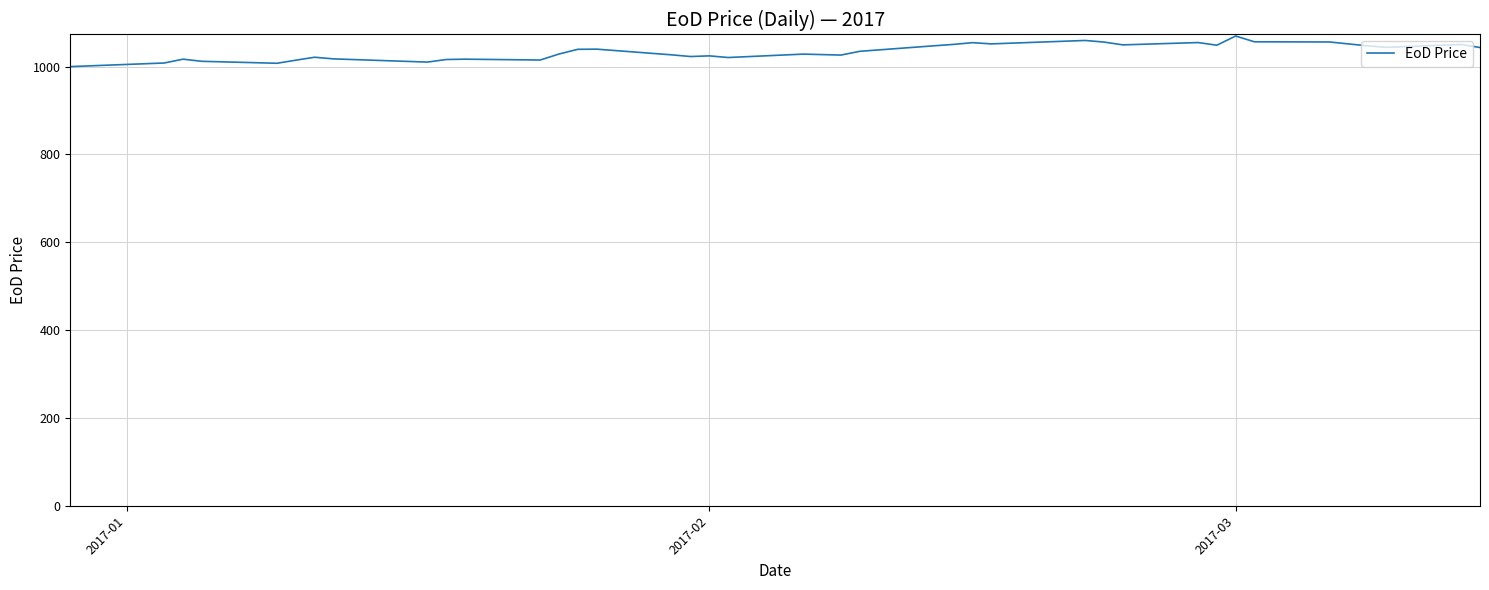

What is the maximum value shown in the chart?

1069.6